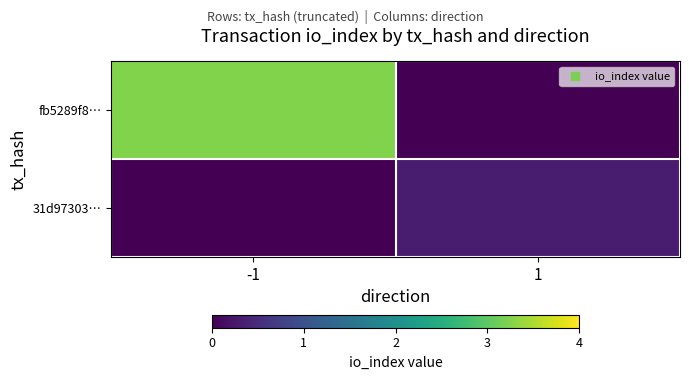

At which category does the chart reach its minimum across all series?

1